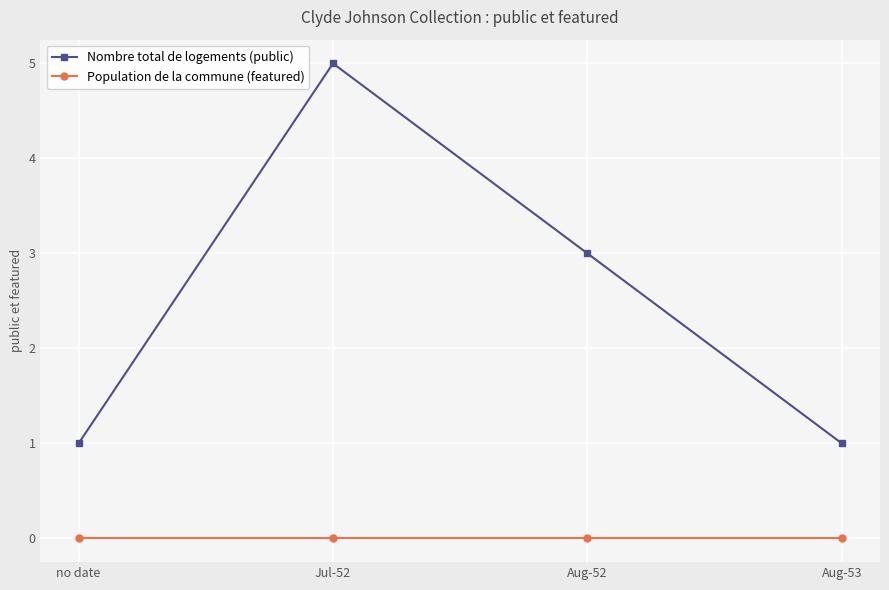

Where is Nombre total de logements (public) nearest to the value 3?

Aug-52